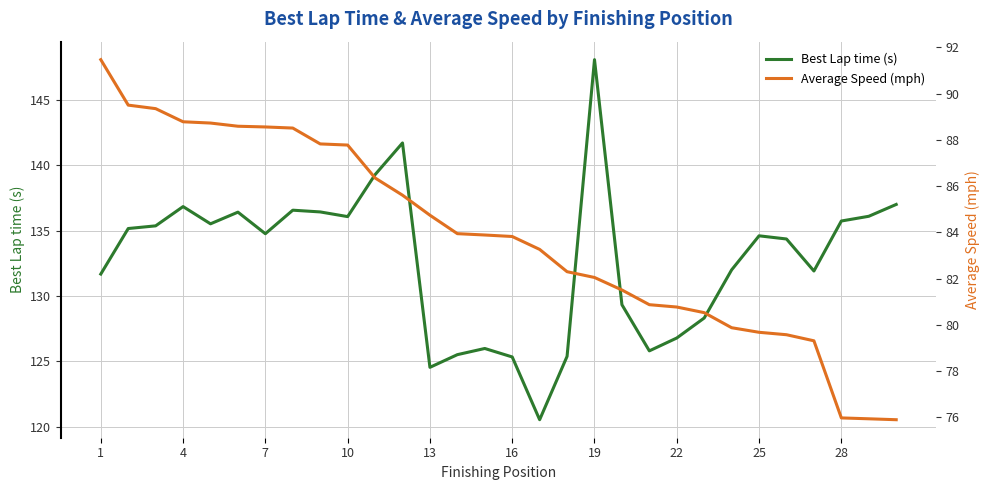

True or false: Average Speed (mph) and Best Lap time (s) cross at least once.

False